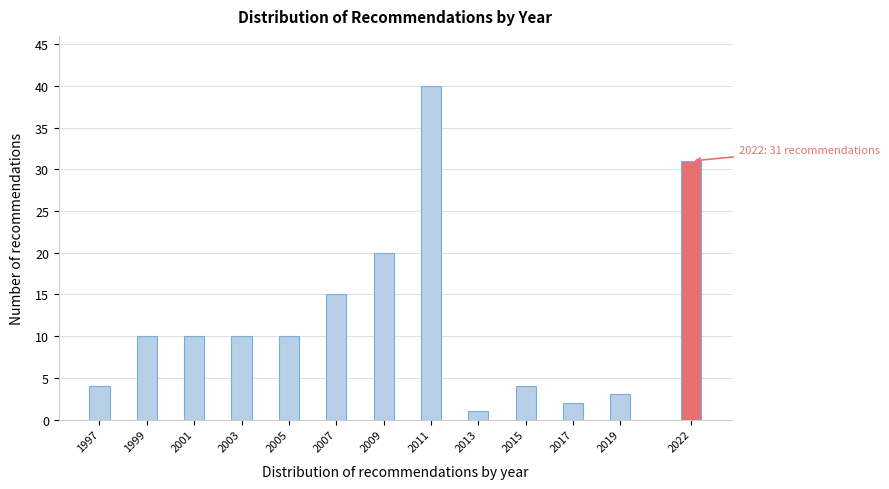

Reading left to right, what are all the values shown in this chart?

4	10	10	10	10	15	20	40	1	4	2	3	31